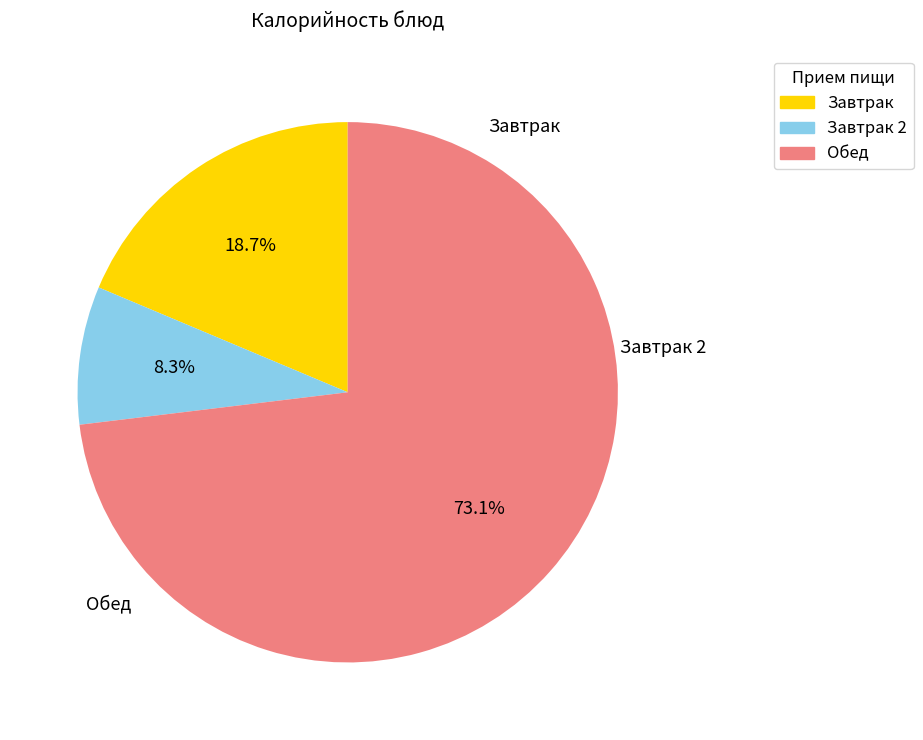

To the nearest percent, what is the average slice percentage?

33%